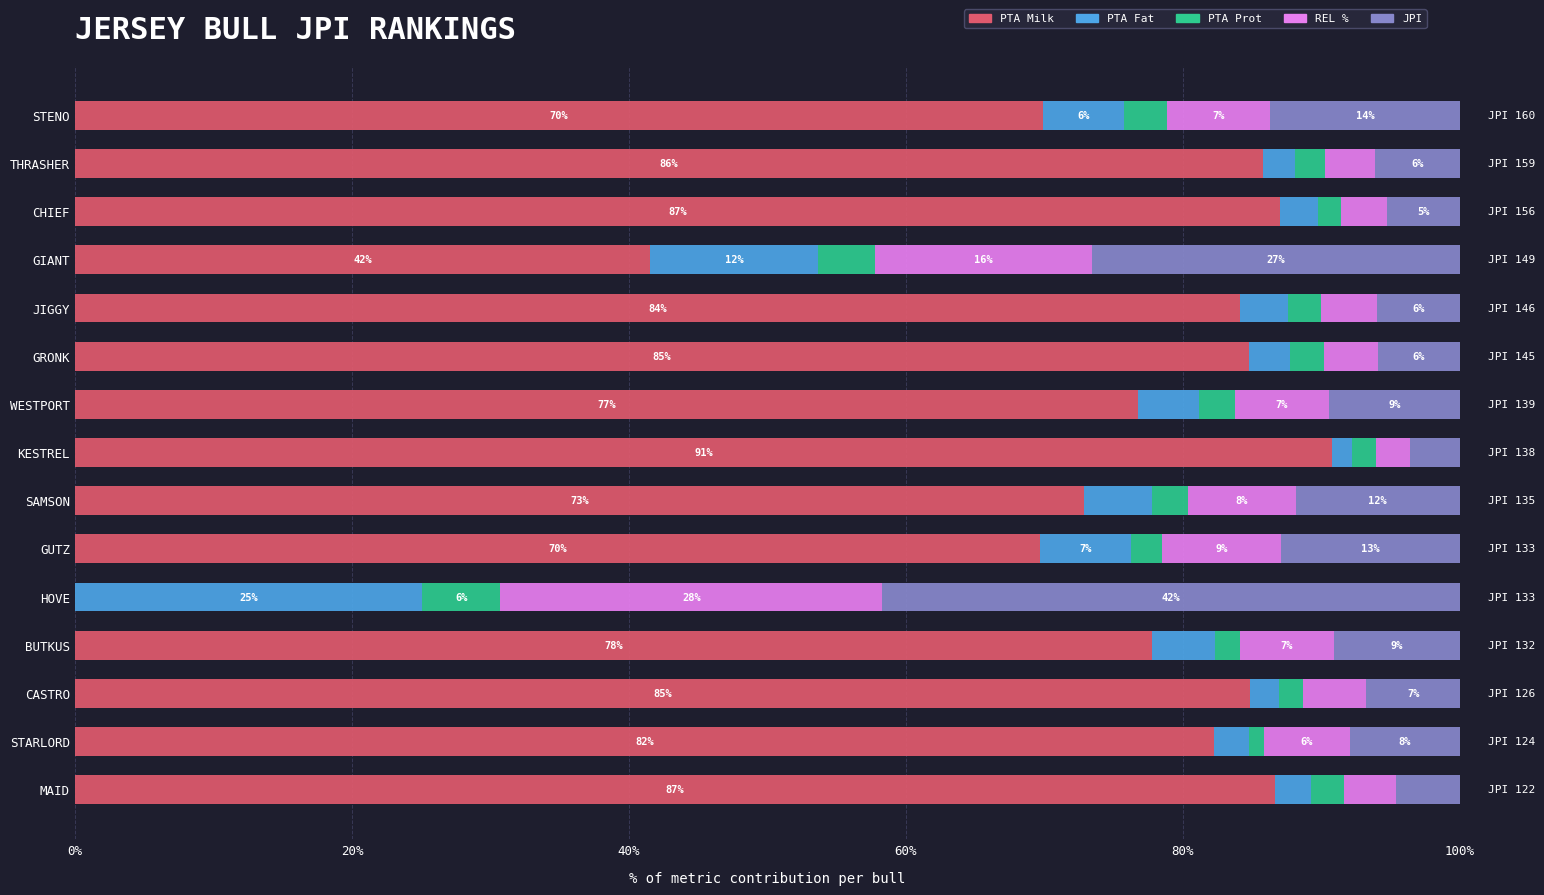

What is the highest value of the PTA Milk series?

90.8